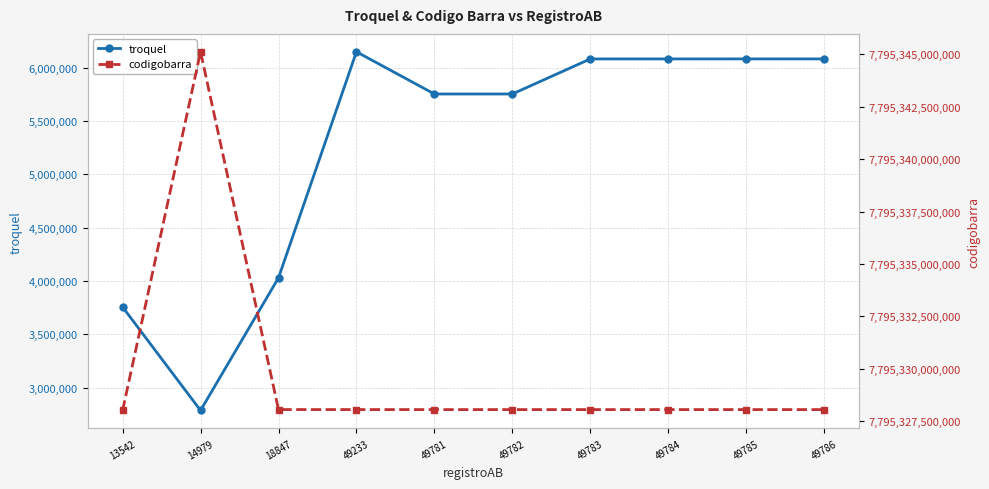

Which series has the widest spread of values?

codigobarra